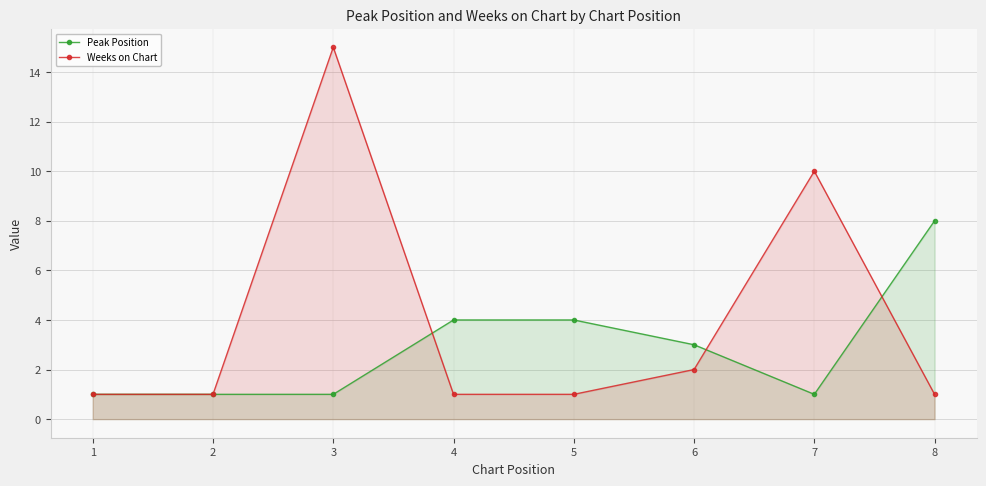

Which series has the largest total across all categories?

Weeks on Chart